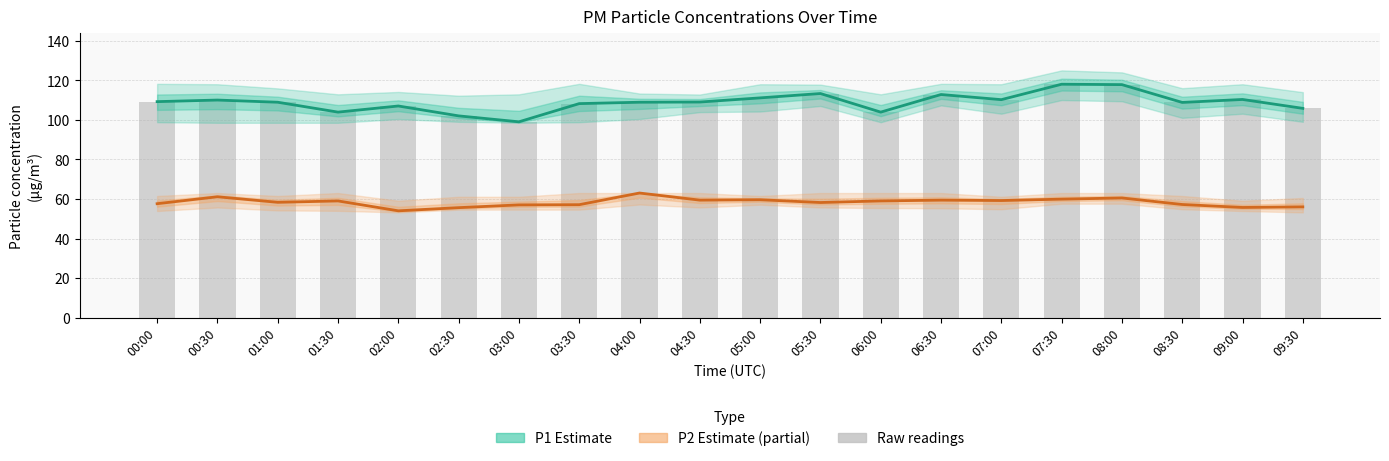

Rank the categories by P1 (Estimate) value from lowest to highest.

03:00, 02:30, 01:30, 06:00, 09:30, 02:00, 03:30, 08:30, 01:00, 04:00, 04:30, 00:00, 00:30, 07:00, 09:00, 05:00, 06:30, 05:30, 08:00, 07:30